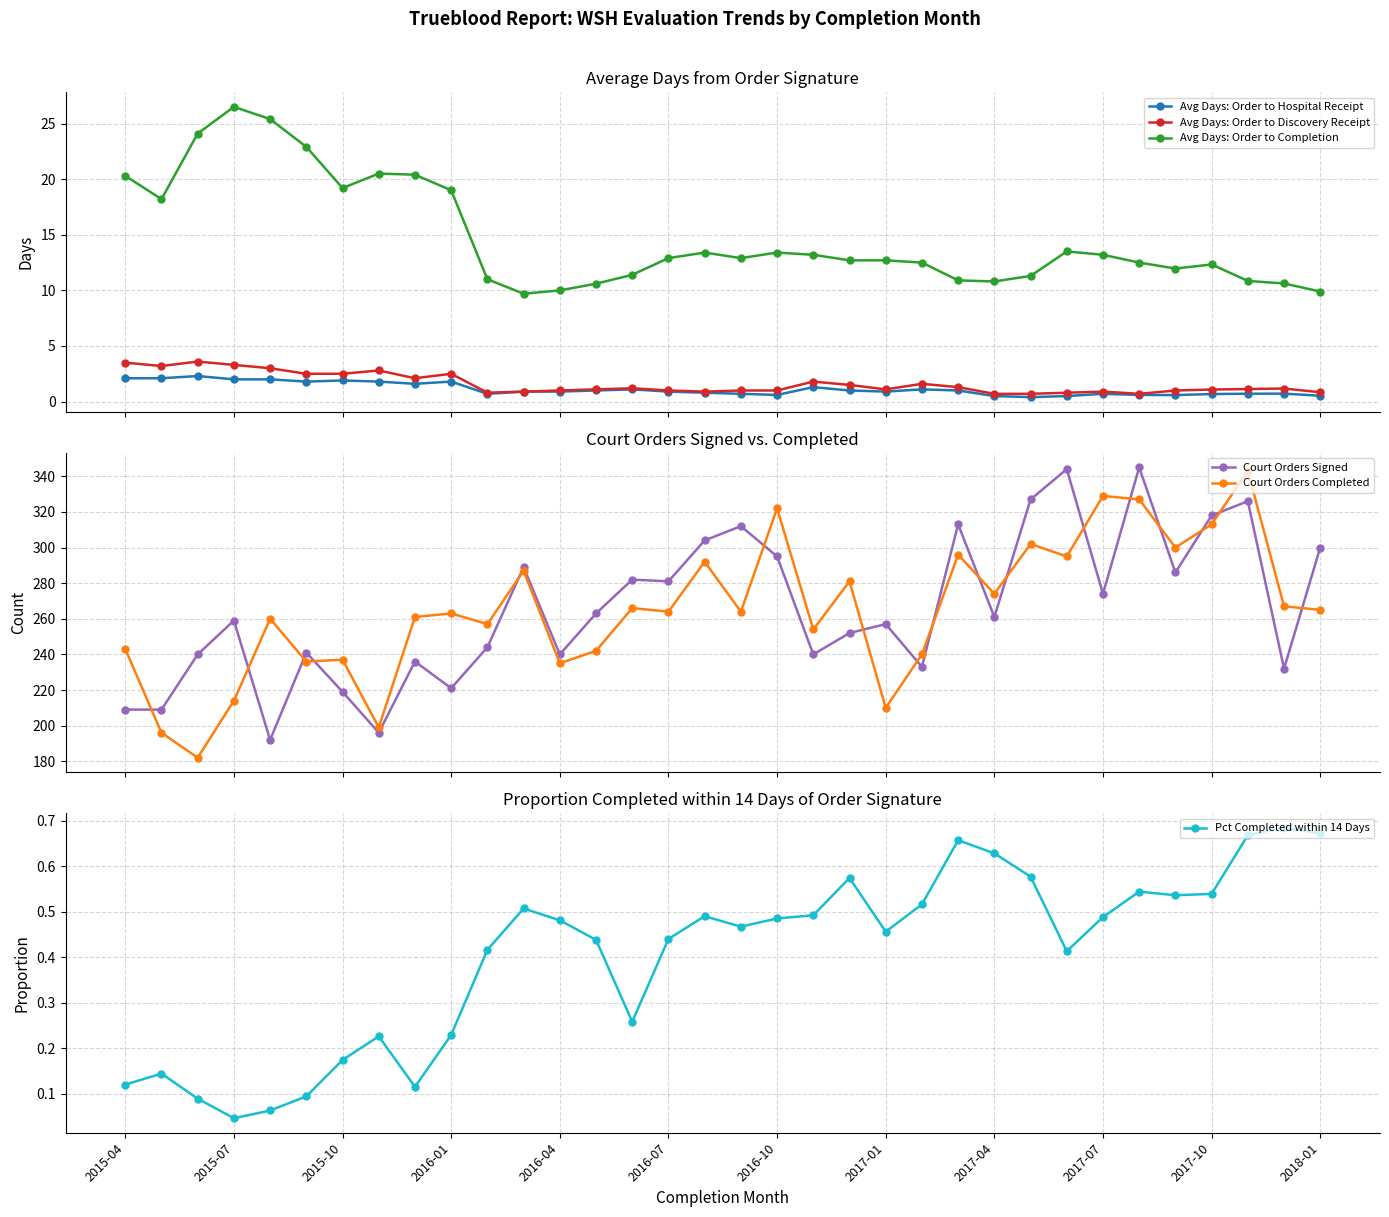

True or false: Avg Days: Order to Completion and Avg Days: Order to Discovery Receipt intersect in this chart.

False